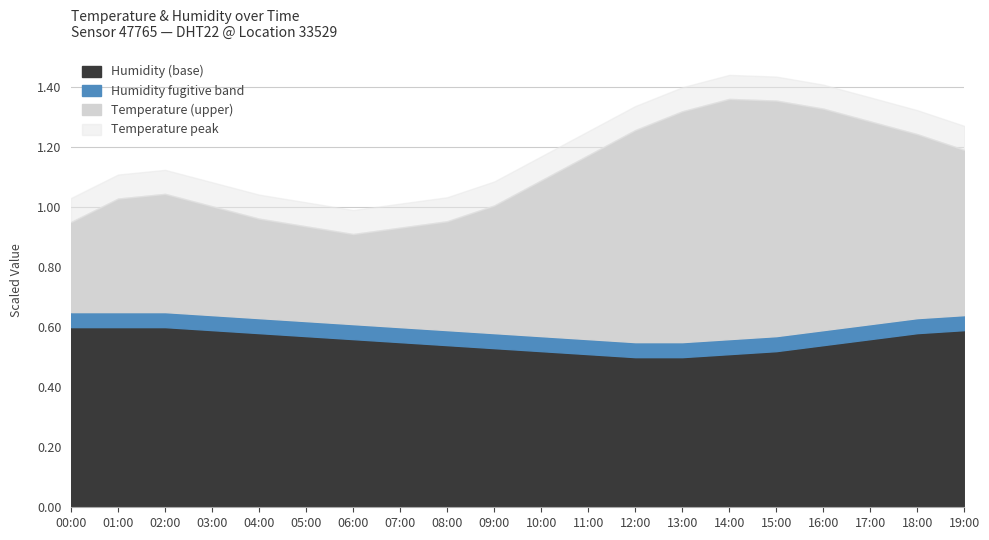

True or false: humidity has a value of 48.8 at 09:00.

False